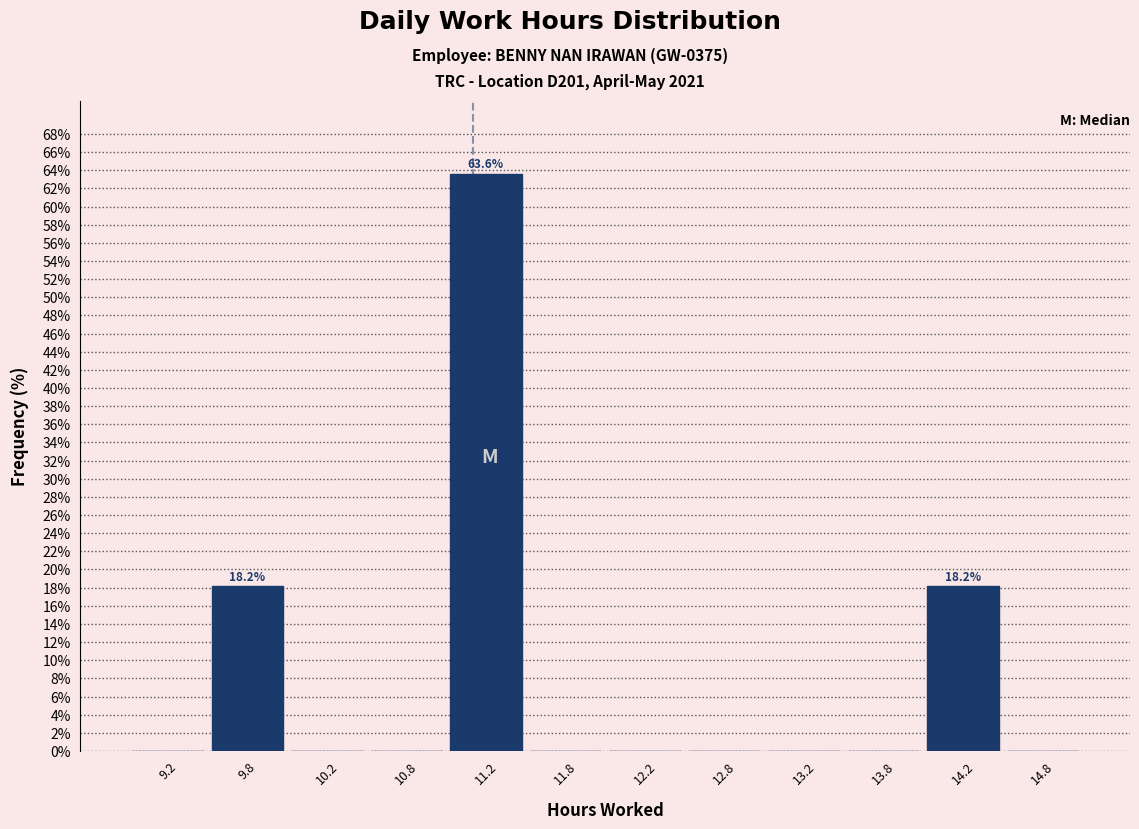

Which range on the x-axis has the tallest bar?

11.0 to 11.5